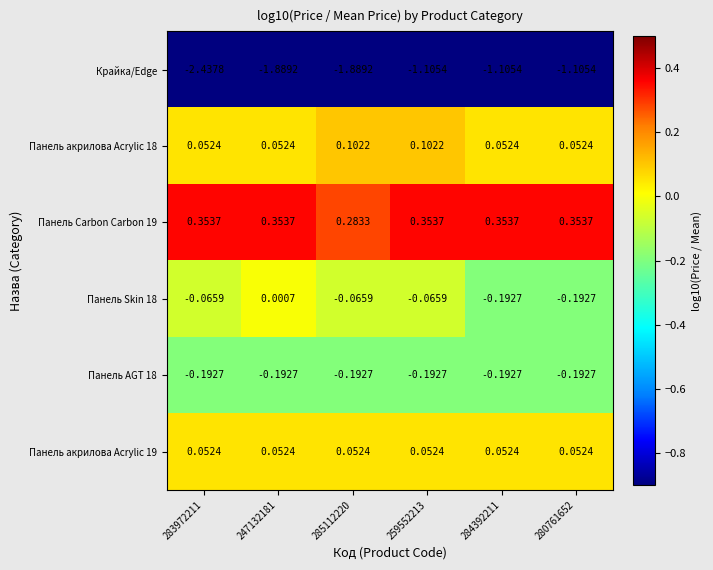

What is the total value across all series at 284392211?

-1.0